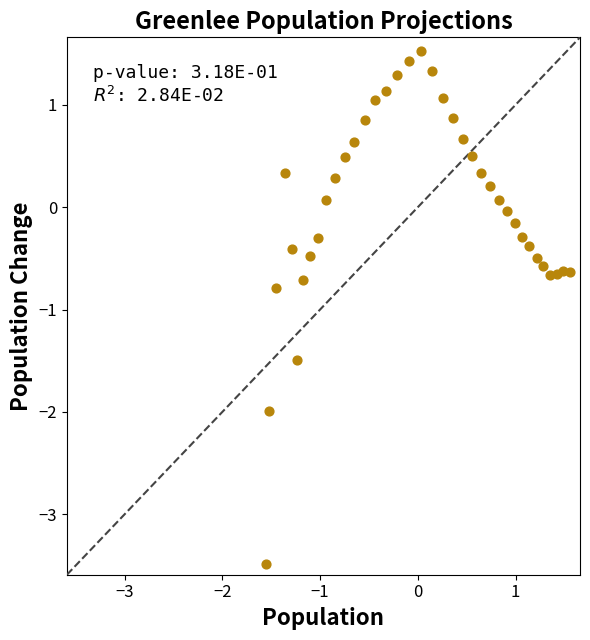

What is the range of X values (max minus min)?

3.1